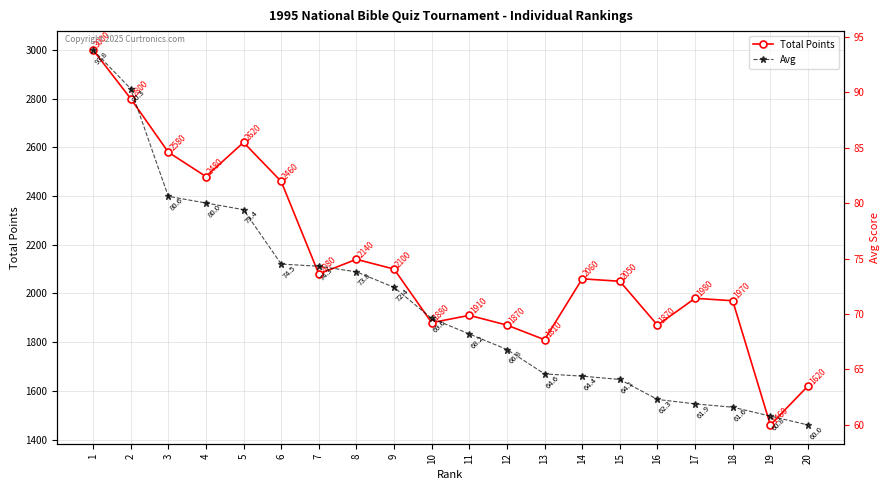

Does the chart have visible grid lines?

Yes